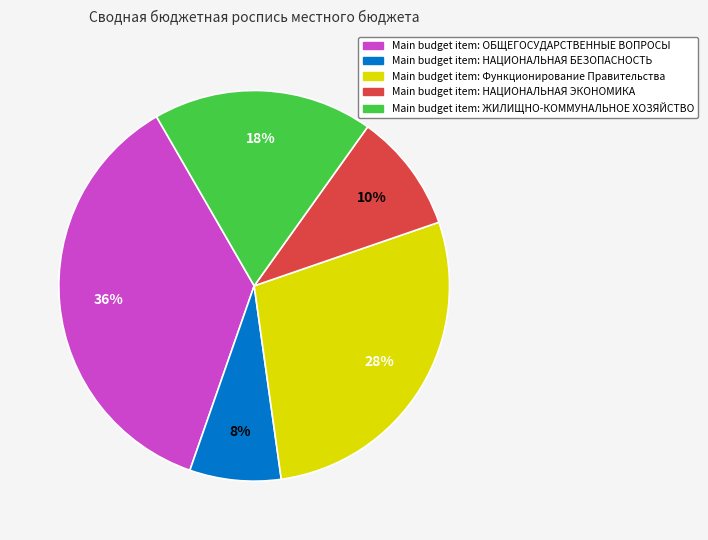

Does any single category account for the majority?

No